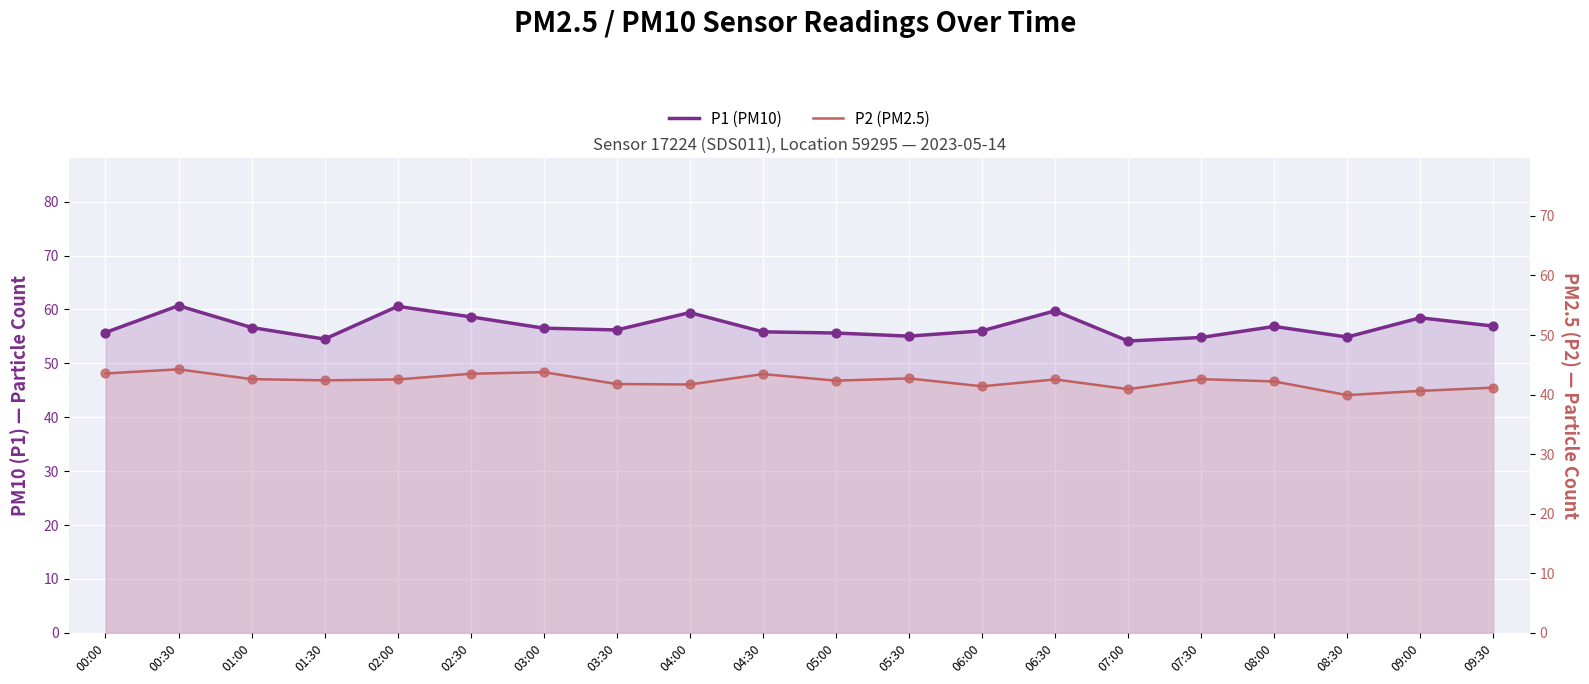

Which series has the largest Y range (max minus min)?

P1 (PM10)